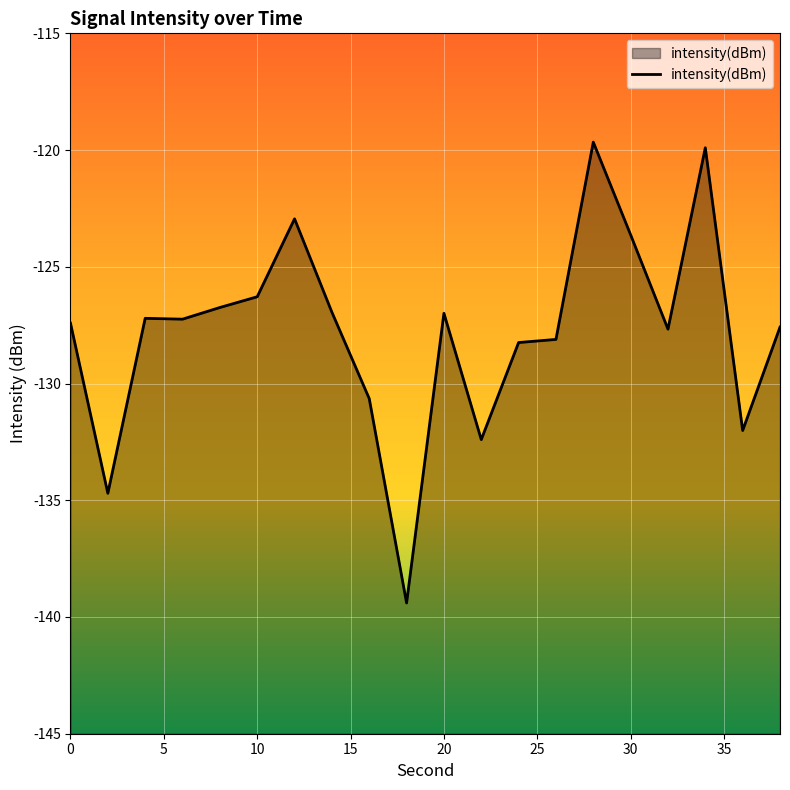

What is the greatest value displayed?

-119.7